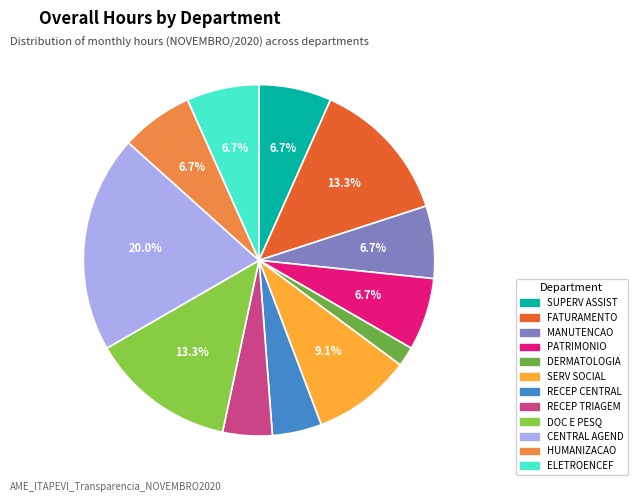

Is there any slice that represents more than half of the pie?

No